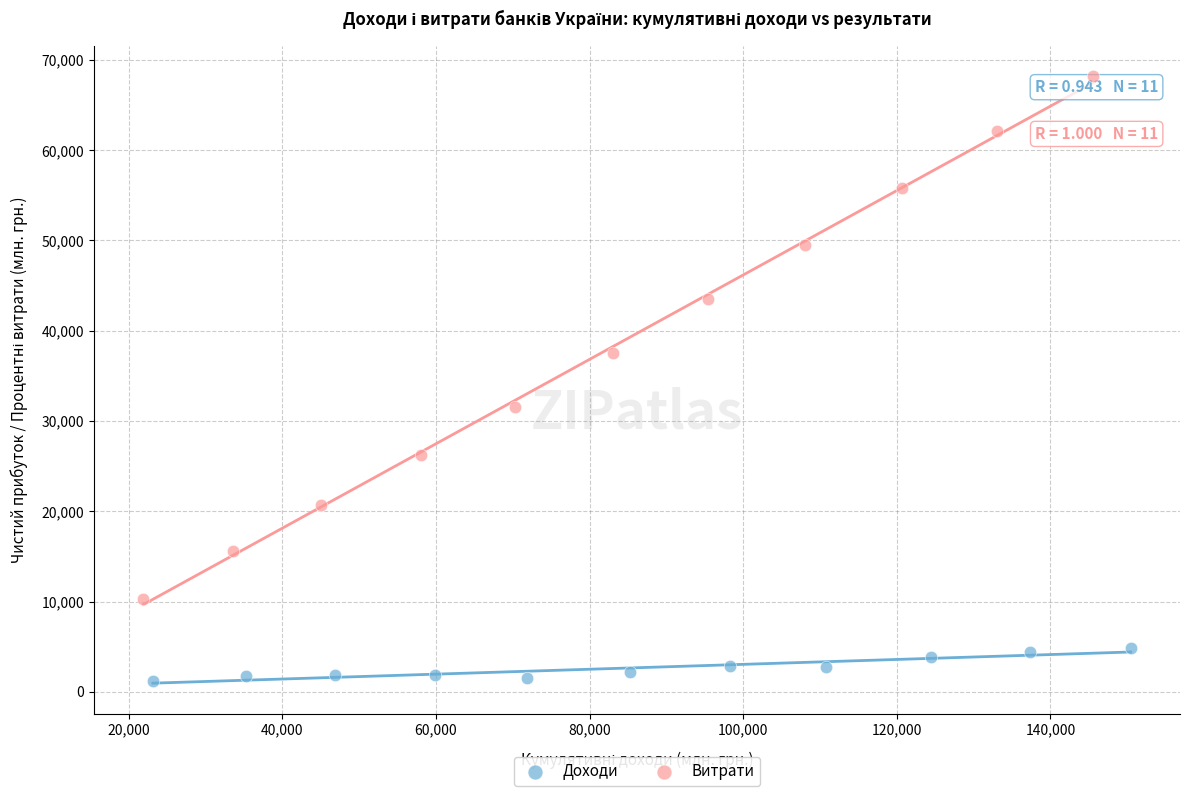

Which series contains the lowest Y value?

Доходи